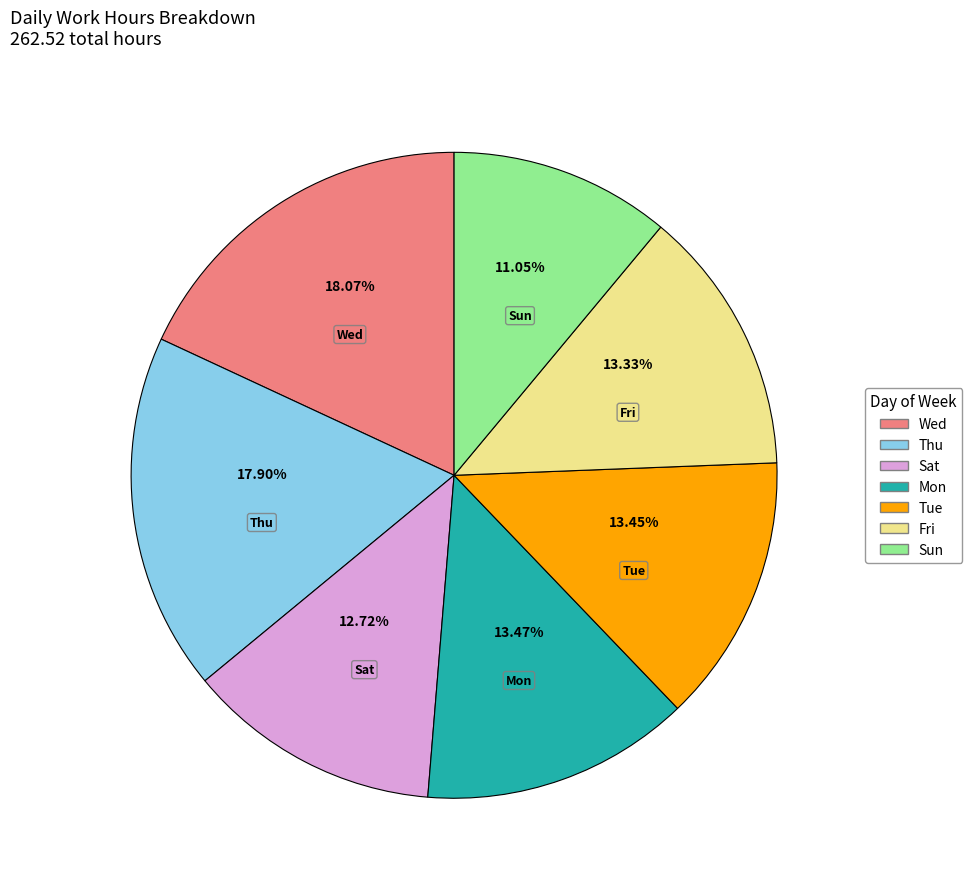

How many slices are in this pie chart?

7